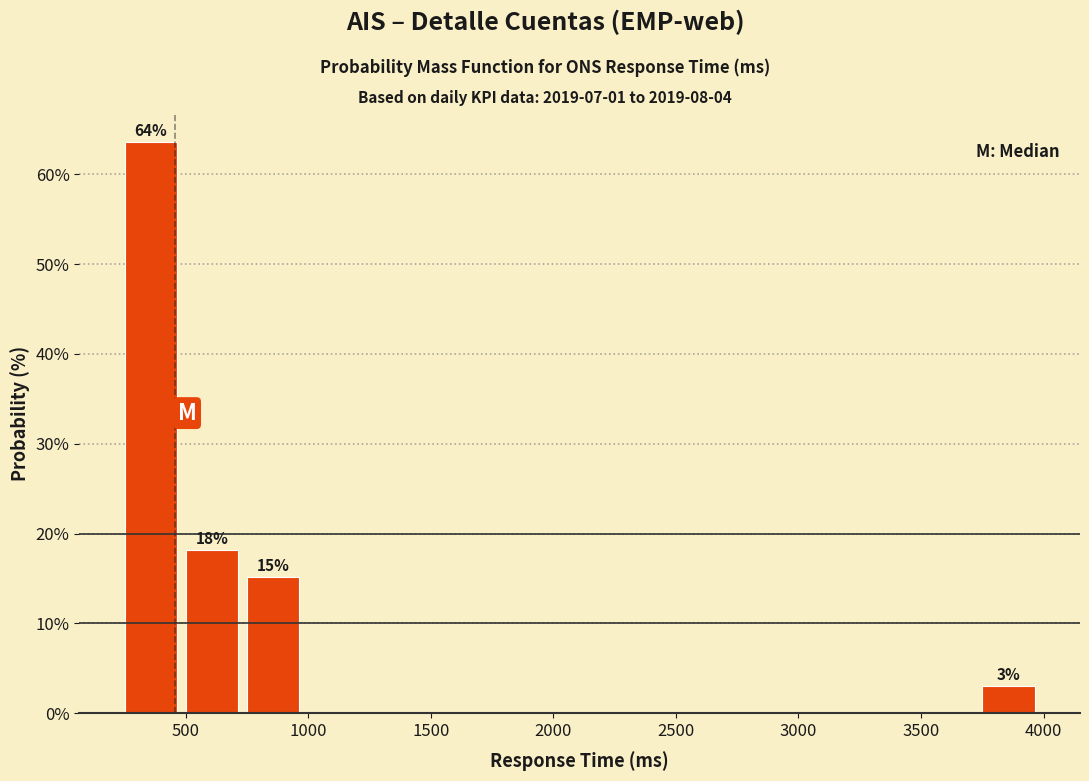

Over which range of the x-axis is the bar tallest?

250 to 500